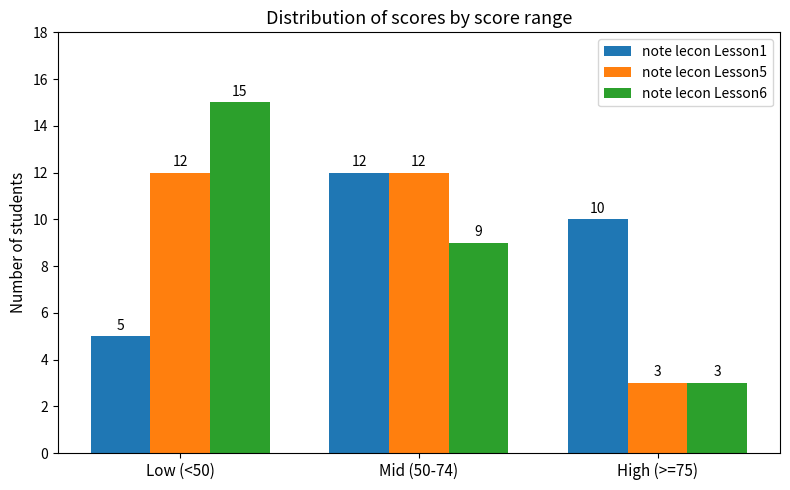

At which label does note lecon Lesson6 first exceed 9?

Low (<50)